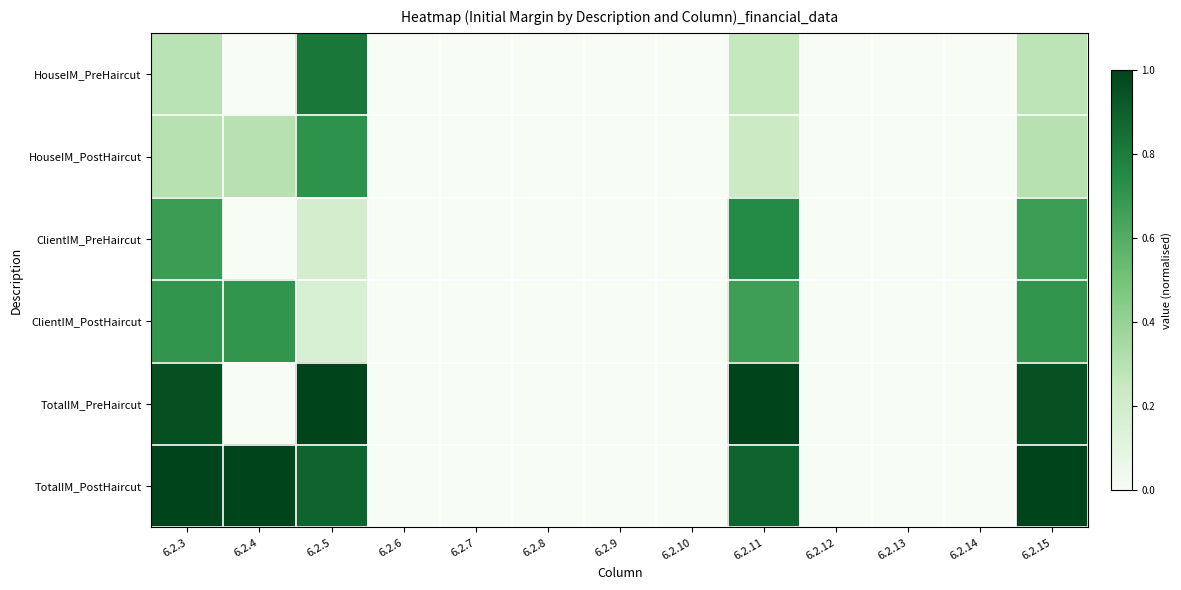

Which label corresponds to the largest value in the chart?

6.2.5